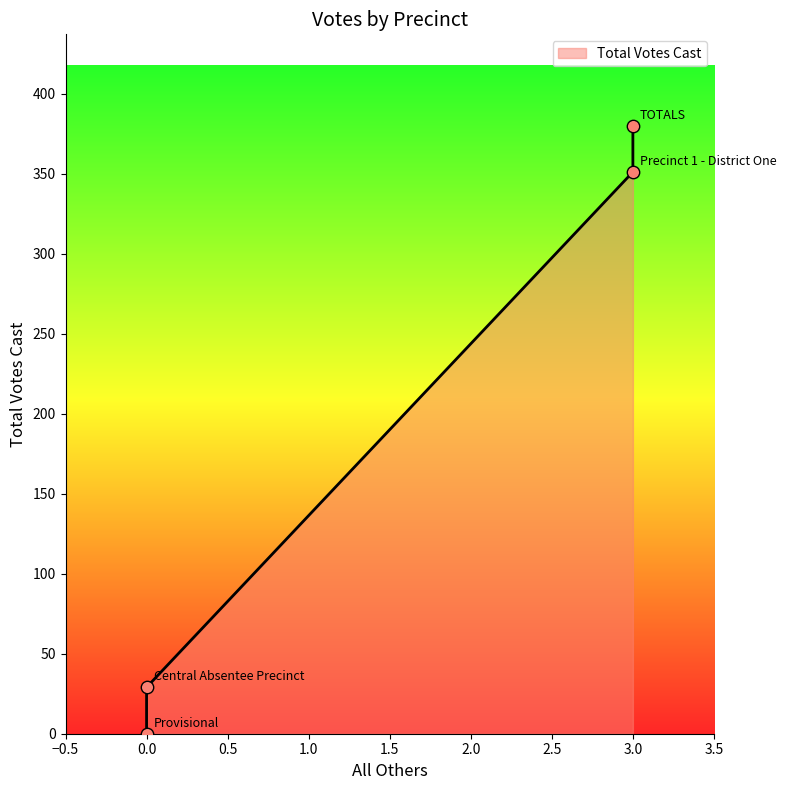

What is the change in value from Provisional to TOTALS?

+380